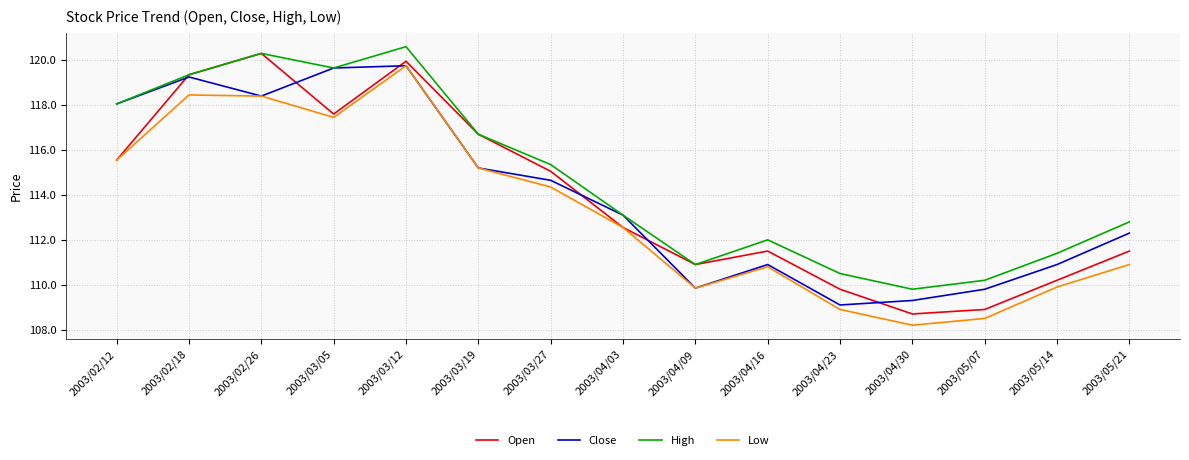

How many series are shown in this chart?

4